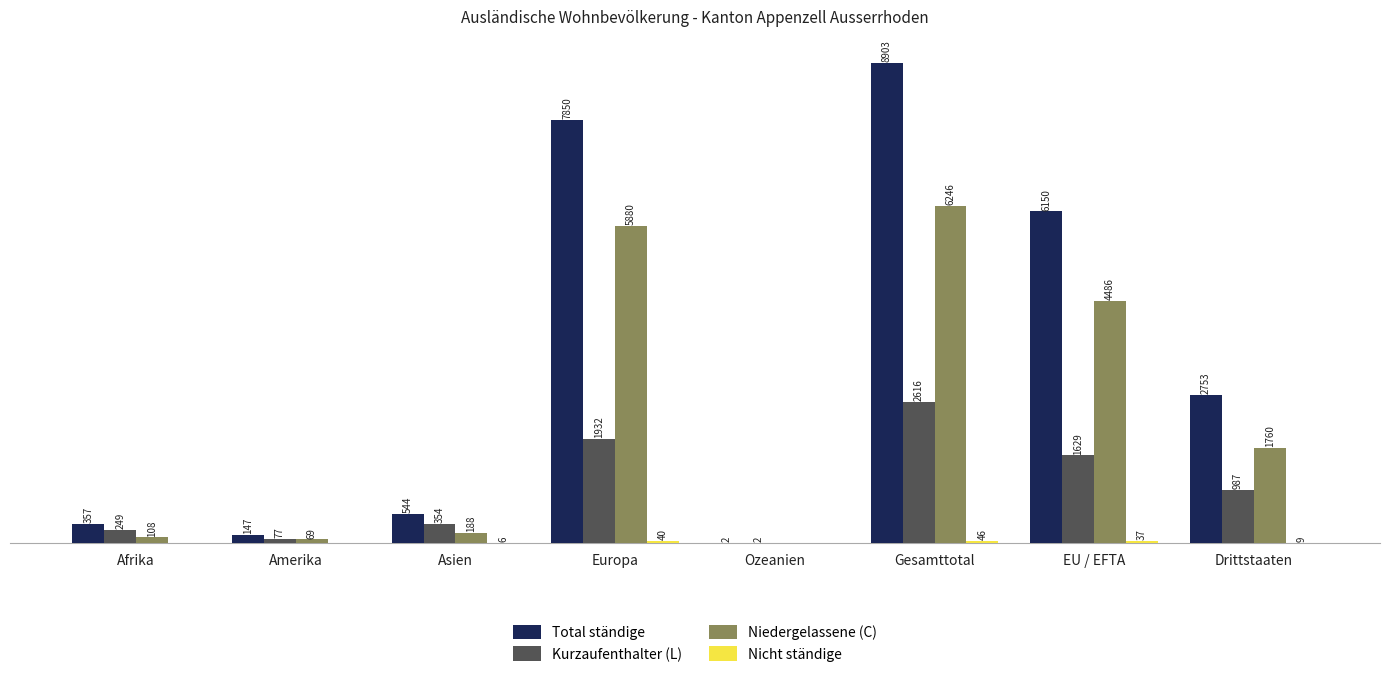

Between Europa and Gesamttotal, which series saw the biggest shift?

Total ständige